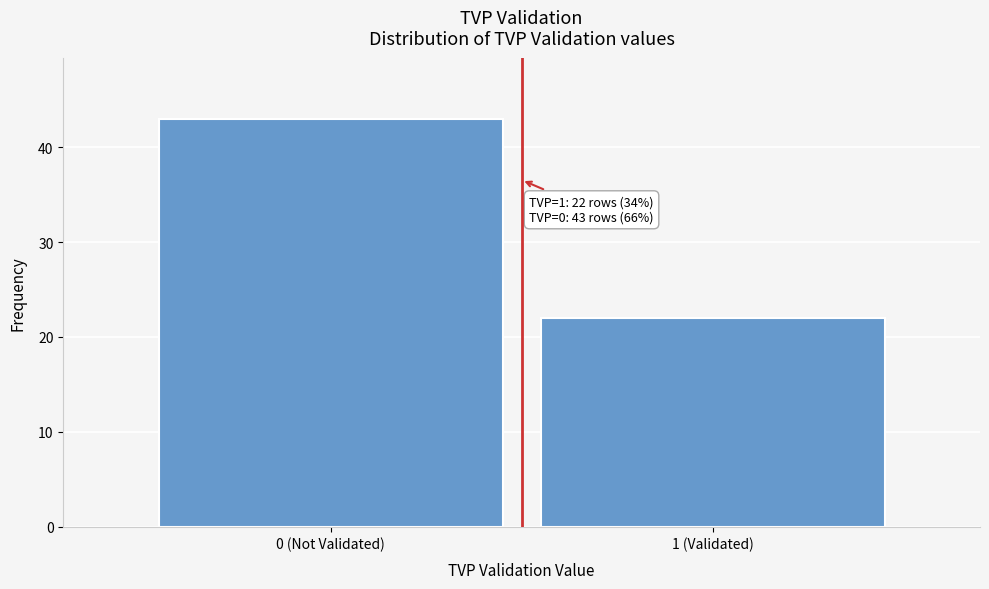

Reading left to right, transcribe all the data shown in this chart.

0 (Not Validated)=43	1 (Validated)=22